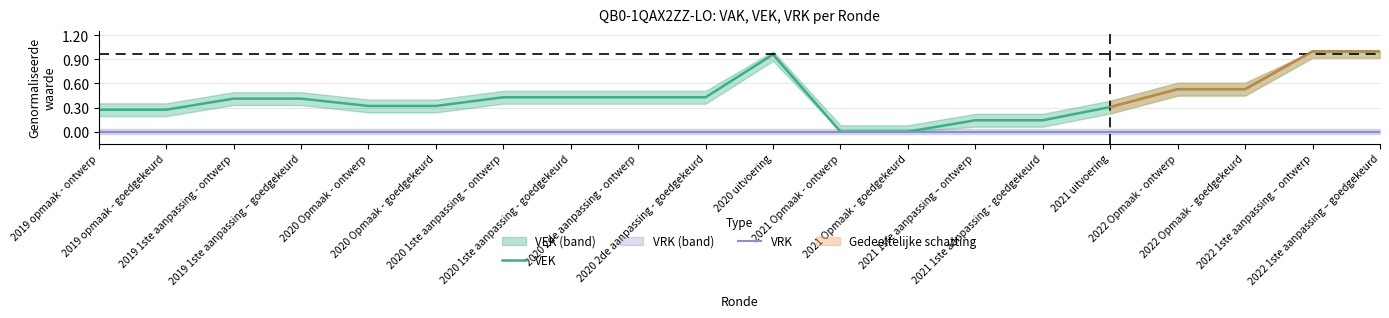

Which series has the widest spread of values?

VEK